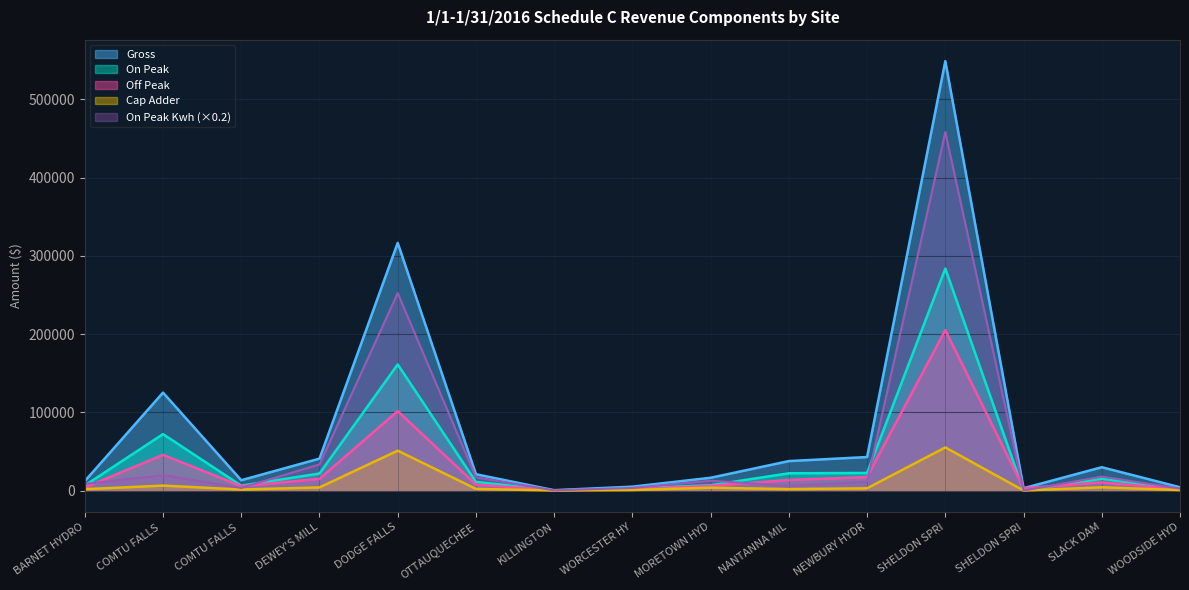

What is the difference between the maximum and second lowest values in the On Peak series?

283584.3